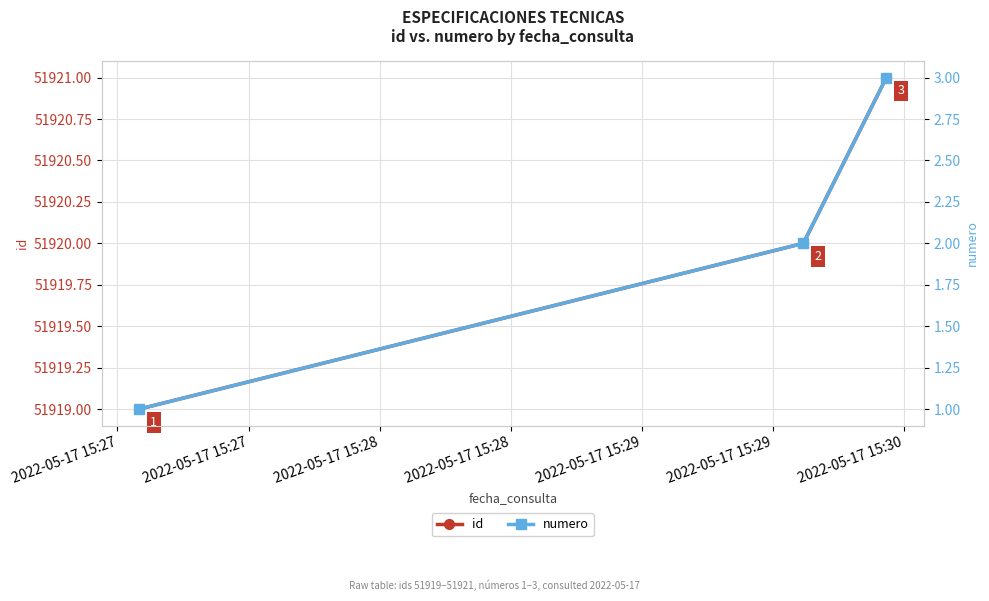

How many data points in numero are above 2?

1